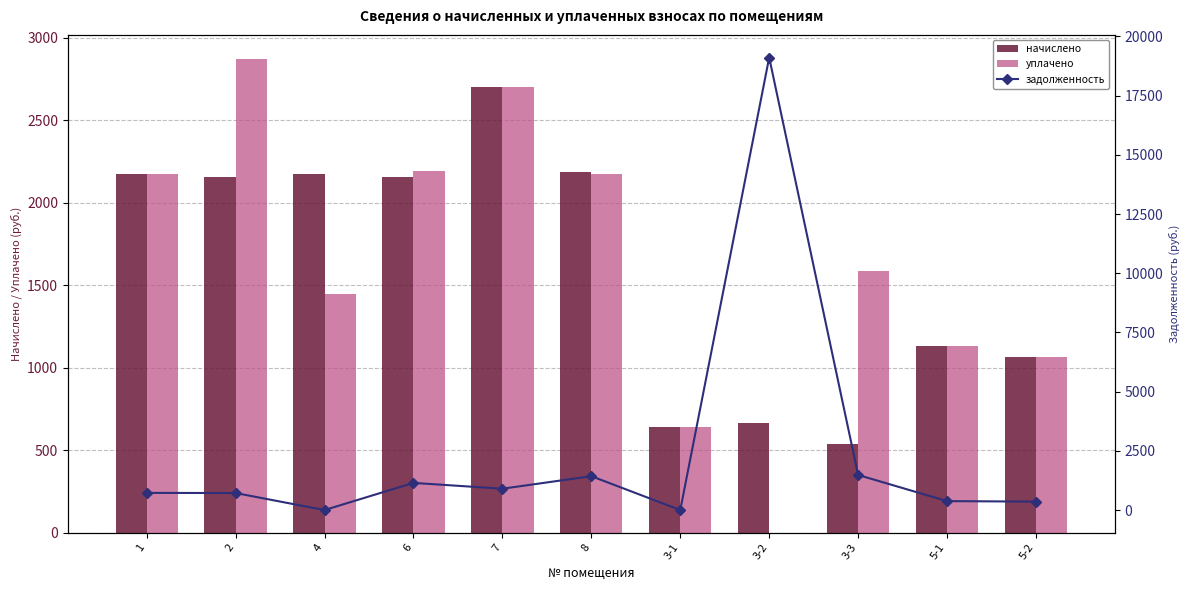

Reading left to right, transcribe all the data shown in this chart.

начислено: 2173.9	2155.6	2173.9	2159.3	2701.8	2184.9	637.9	667.2	535.2	1132.0	1067.5
уплачено: 2173.9	2874.2	1449.3	2192.7	2701.8	2173.9	637.9	0.0	1584.0	1132.0	1067.5
задолженность: 724.6	718.5	0.0	1147.1	900.6	1430.6	0.0	19109.2	1481.2	377.4	355.9